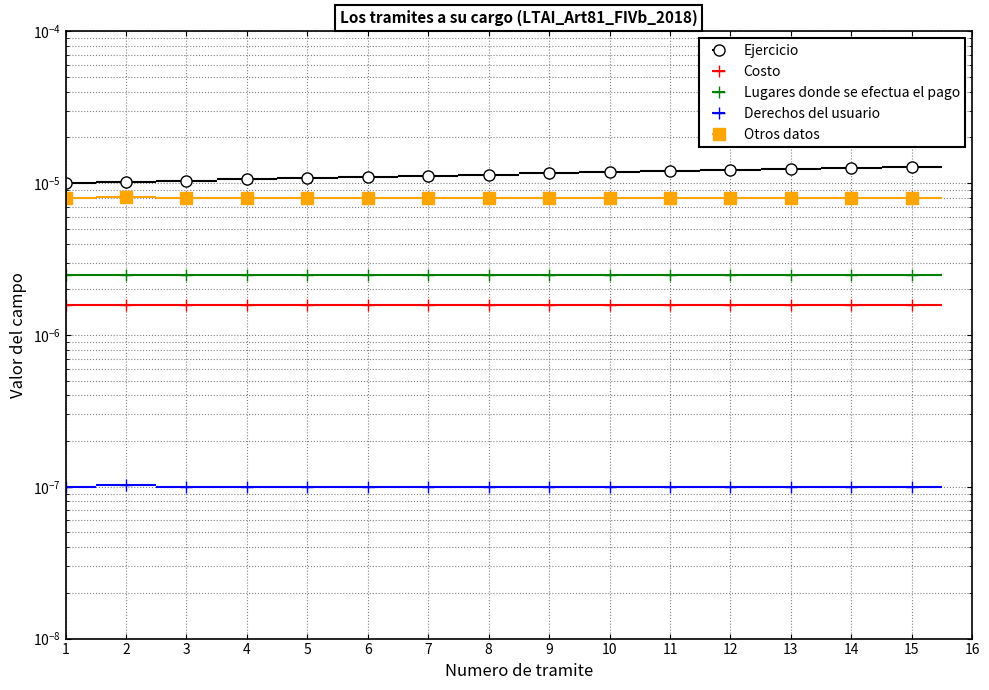

At which label does Derechos del usuario reach its peak?

2